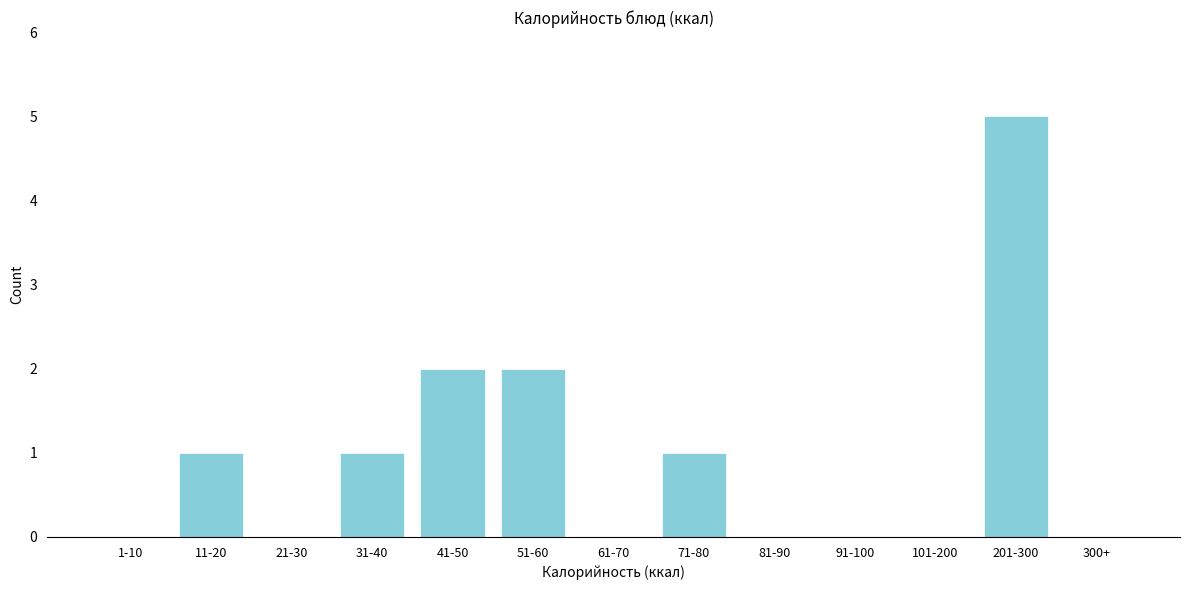

Reading left to right, transcribe all the data shown in this chart.

1-10=0	11-20=1	21-30=0	31-40=1	41-50=2	51-60=2	61-70=0	71-80=1	81-90=0	91-100=0	101-200=0	201-300=5	300+=0